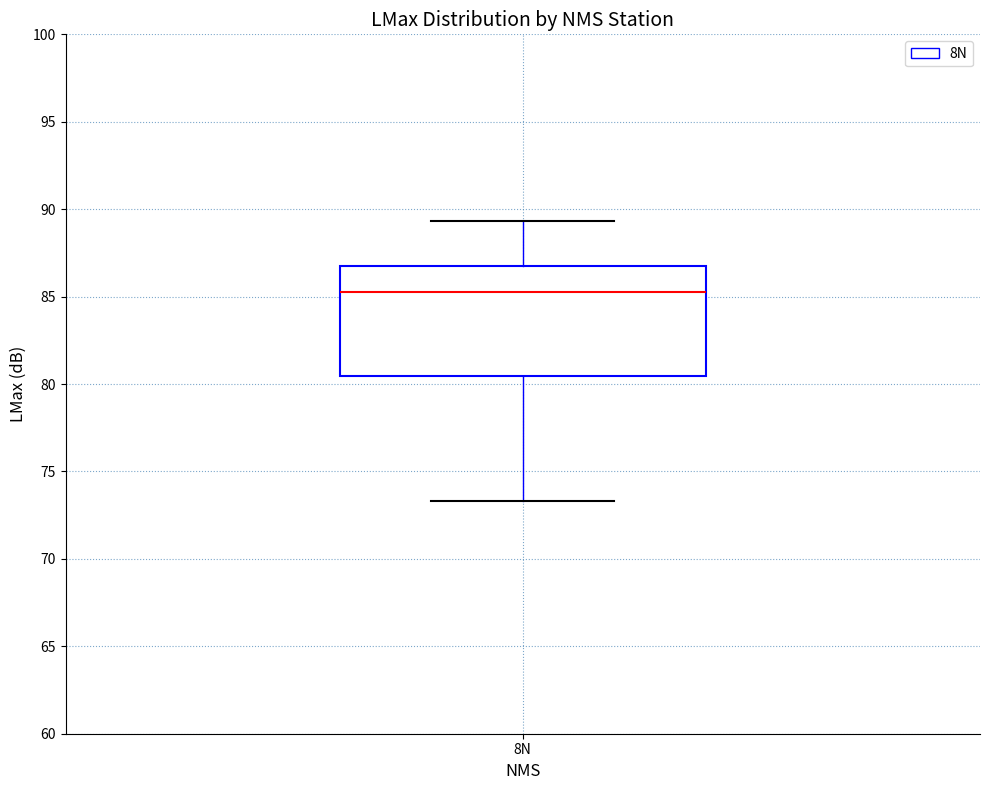

Where does the lower whisker of the box for 8N end on the y-axis? The values are not printed on the chart, so give them approximately, as read against the axis.

73.5